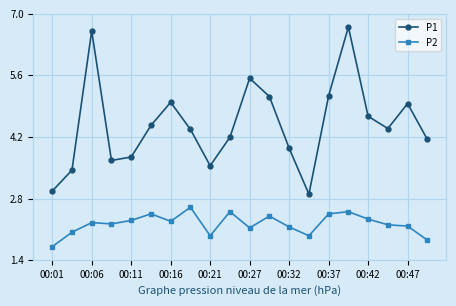

Rank the series by their maximum value, from highest to lowest.

P1, P2